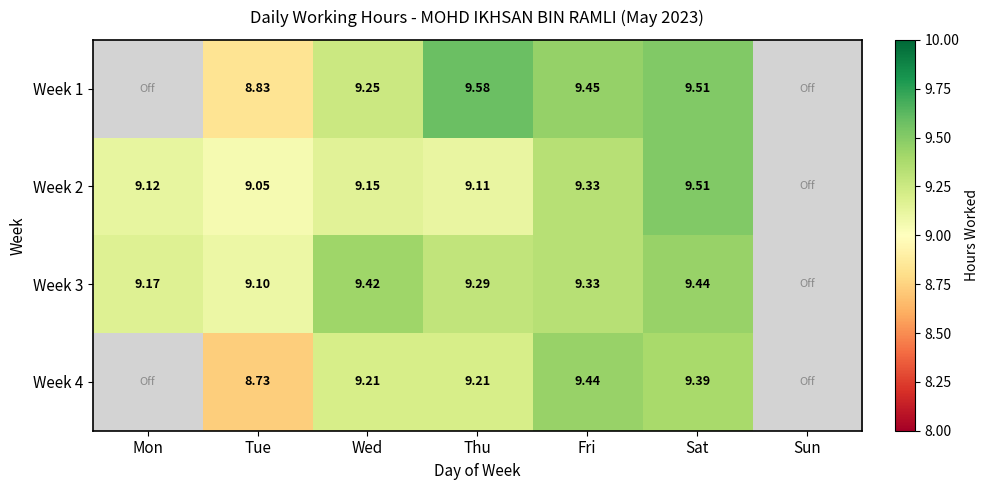

What value does the Week 3 series have at Thu?

9.3